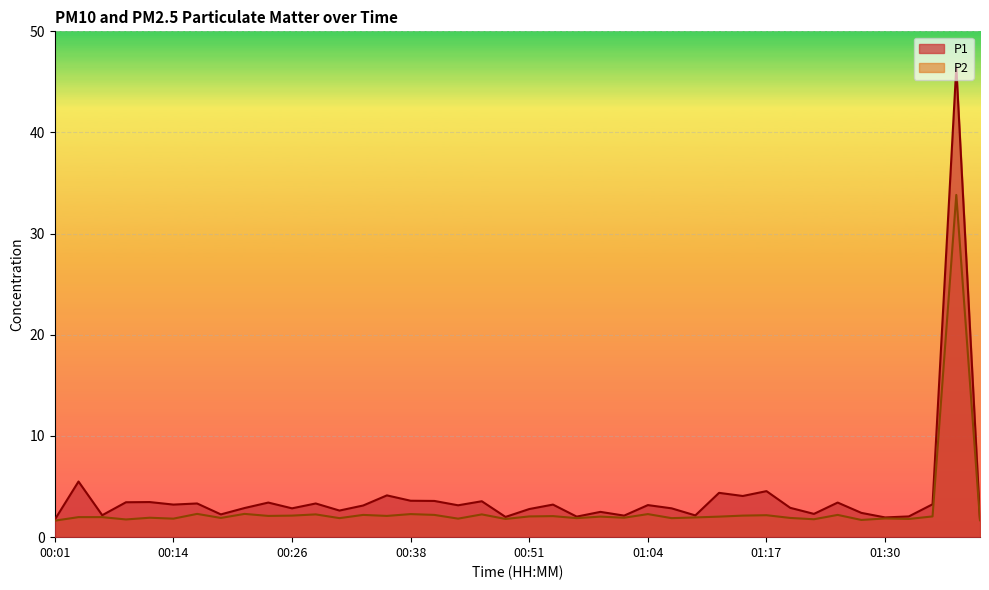

Is it true that P1 equals 3.4 at 00:24?

True